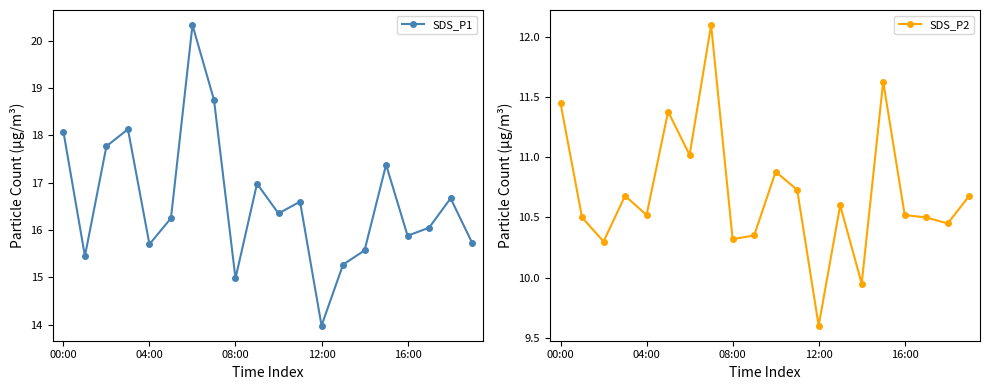

Between 5 and 19, which series saw the biggest shift?

SDS_P2